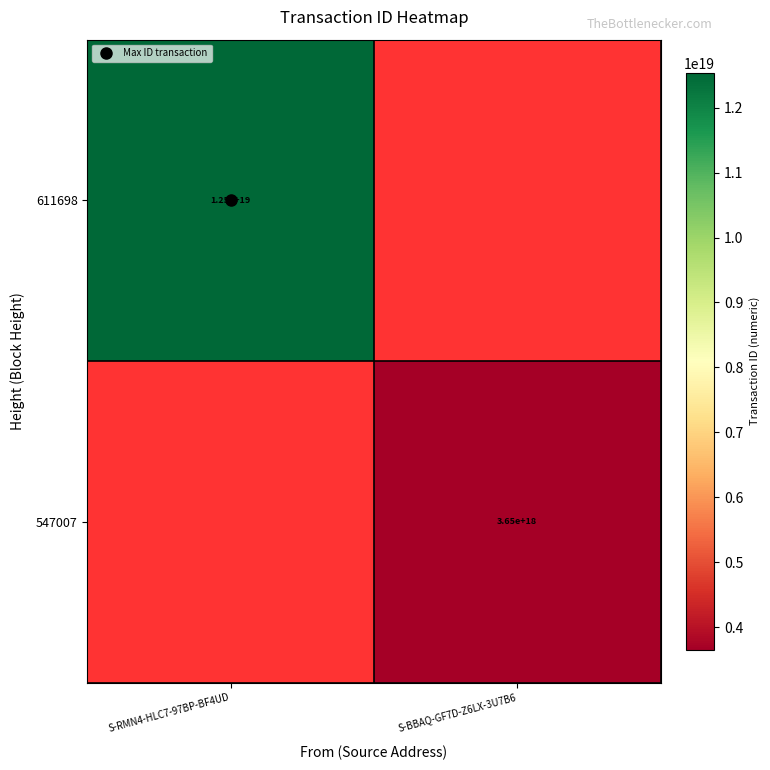

Which series has the largest range (max minus min)?

611698